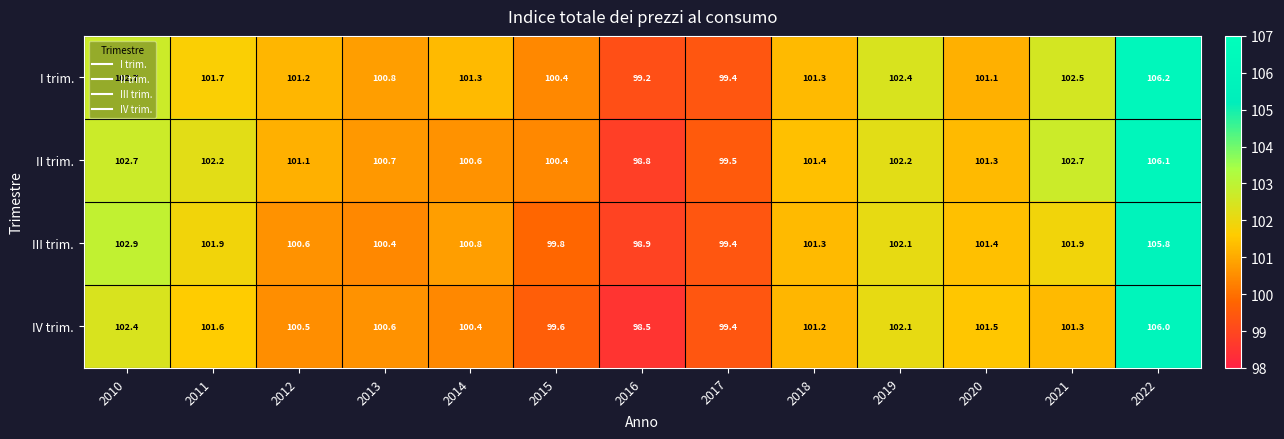

The IV trim. series shows 100.6 at 2013. True or false?

True